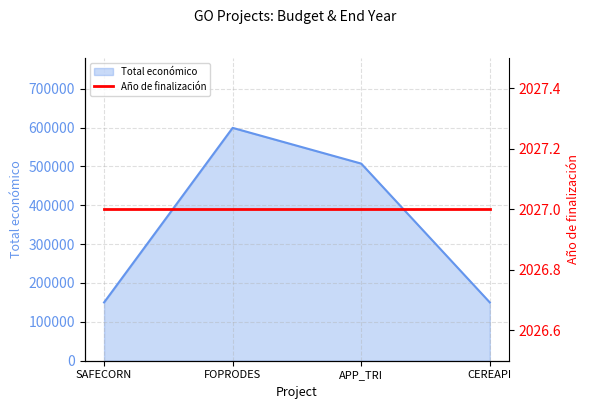

Does the chart have visible grid lines?

Yes